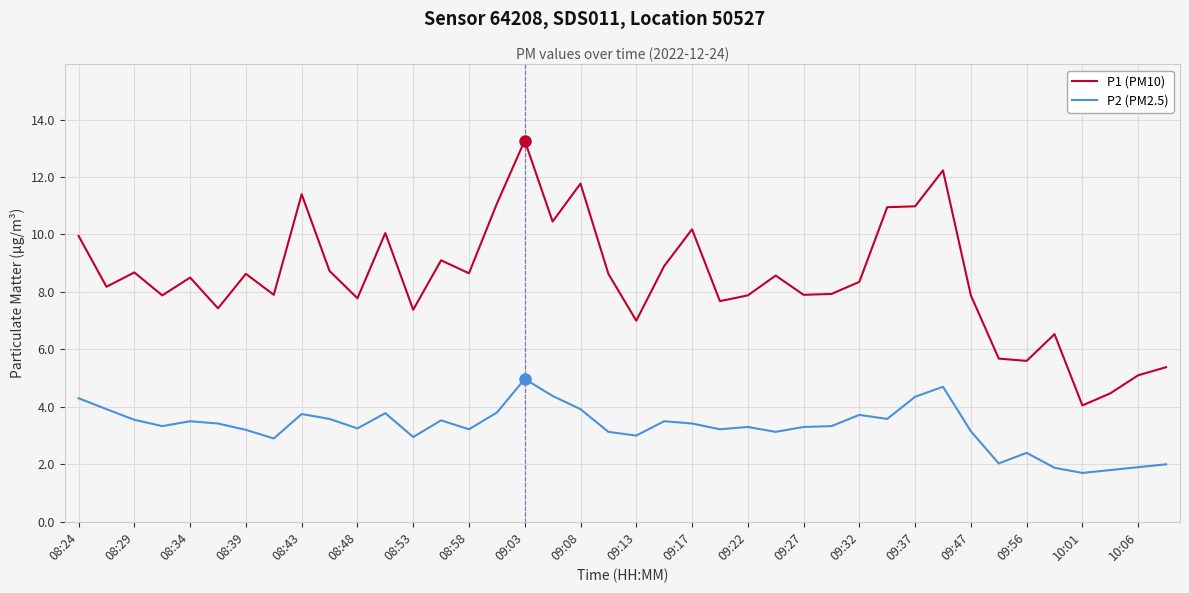

Which series has the largest range (max minus min)?

P1 (PM10)